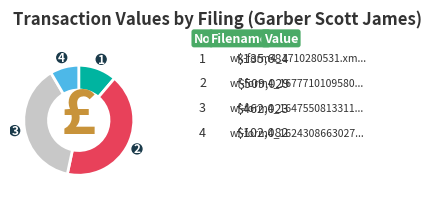

Is there a majority slice in this chart?

No